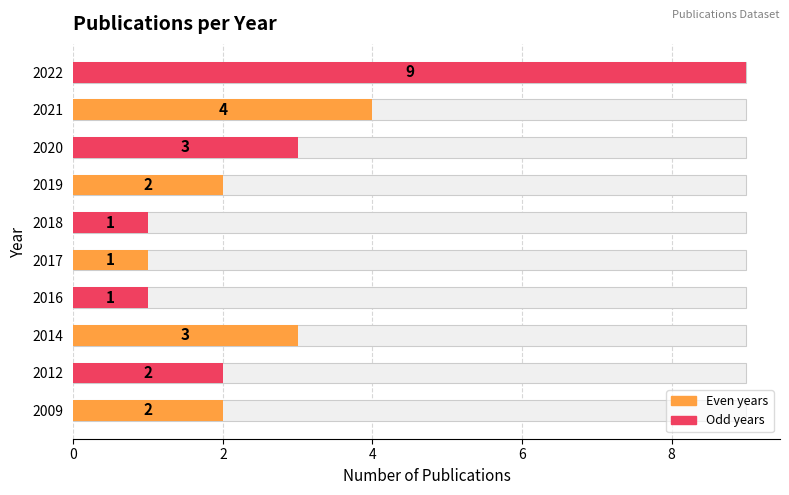

Does the chart contain any negative values?

No